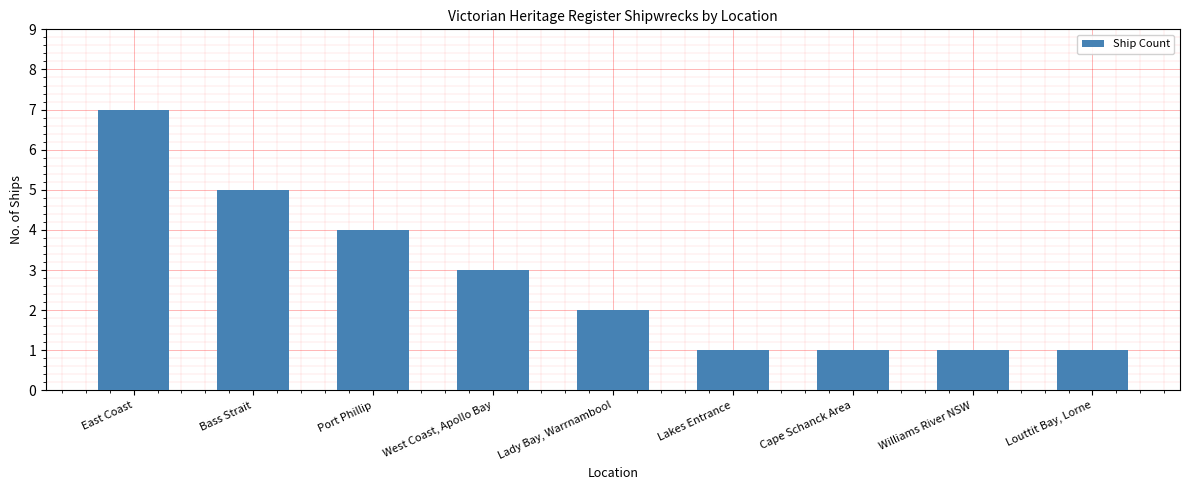

Is it true that the value at Port Phillip is 1?

False